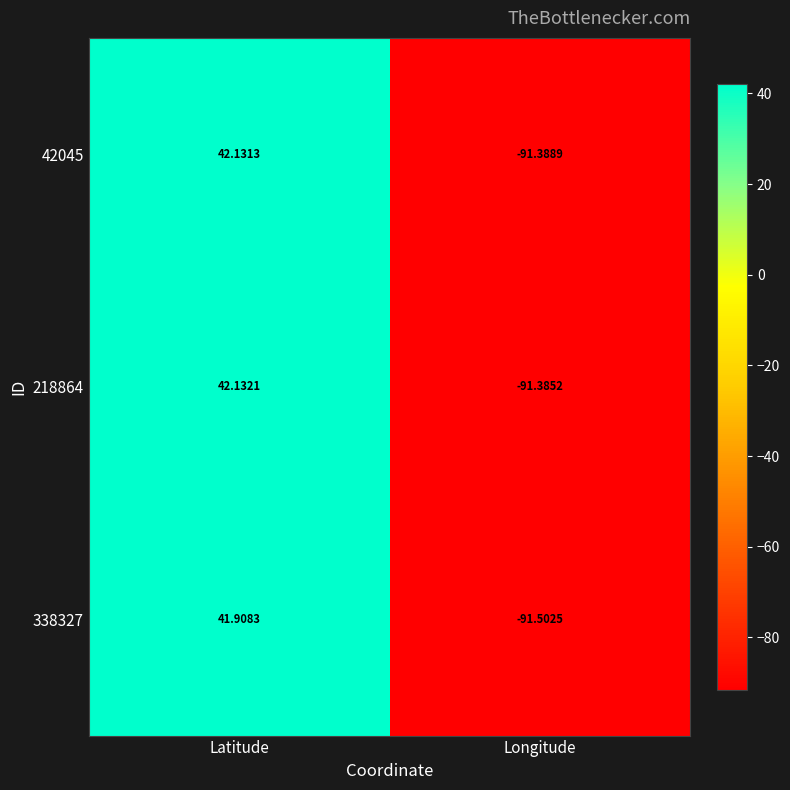

At which label is 218864 closest to -24?

Latitude